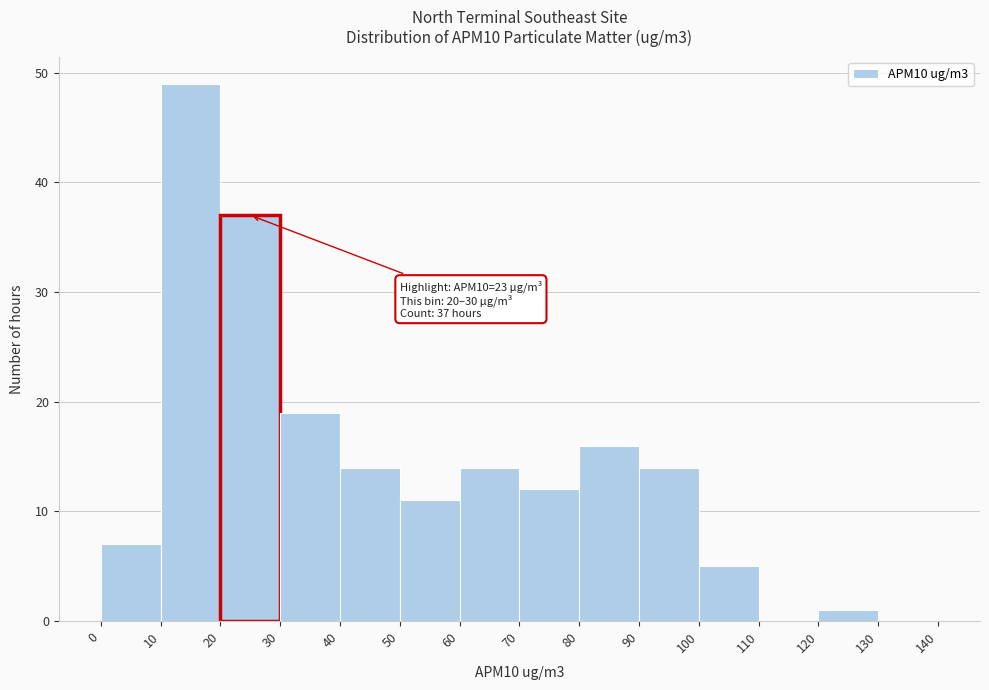

Over which range of the x-axis is the bar tallest?

10 to 20